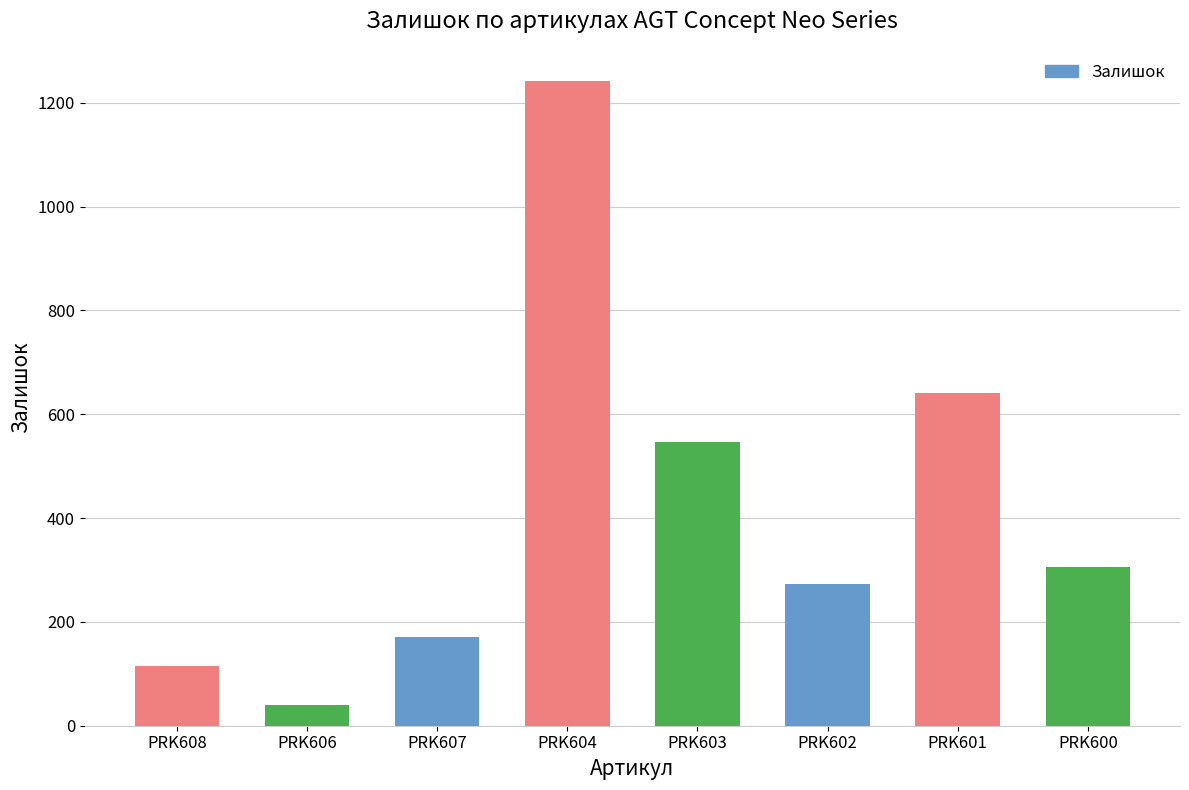

Reading left to right, list all the values displayed in this chart.

115	39	171	1242	547	273	641	305